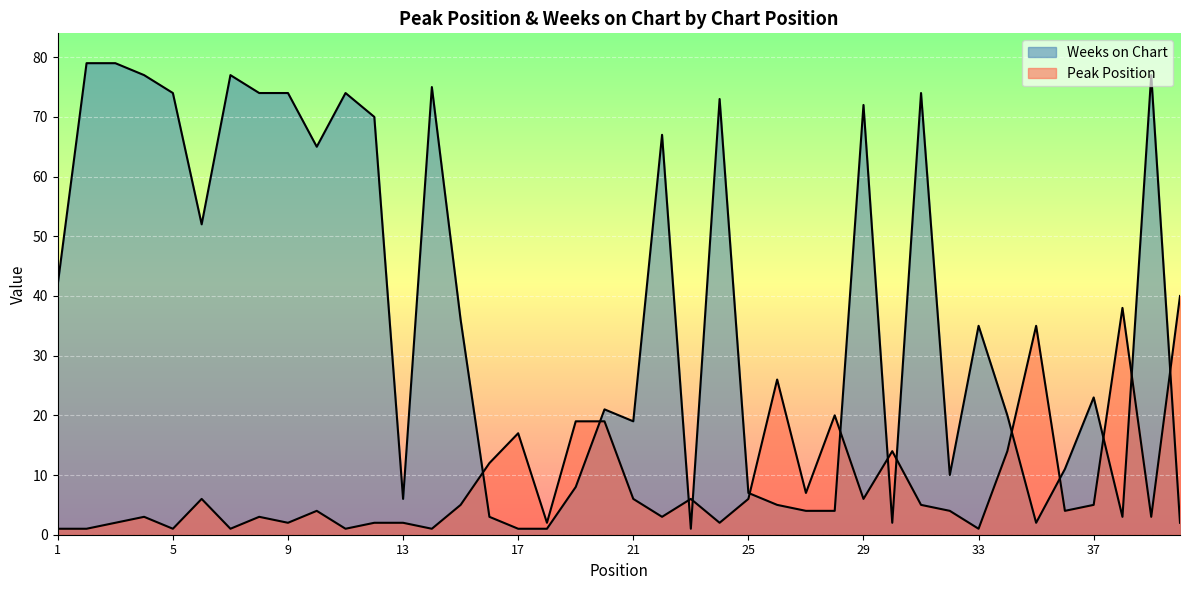

How many intersections are there between Weeks on Chart and Peak Position?

13